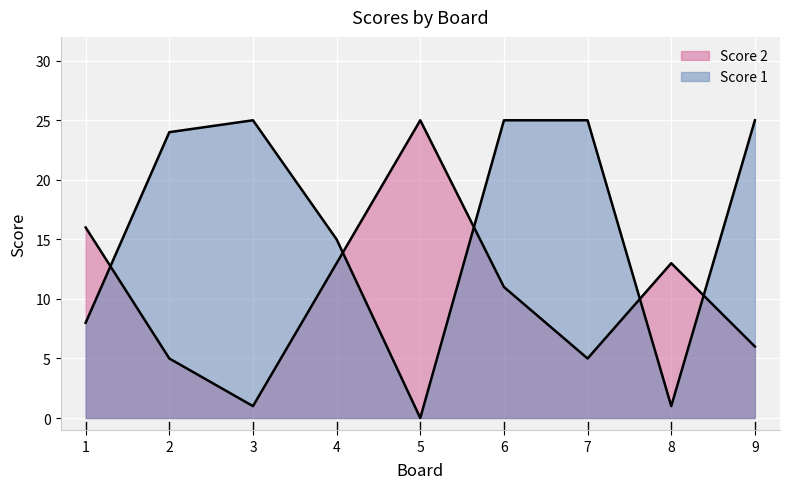

How many times do Score 2 and Score 1 cross each other?

5